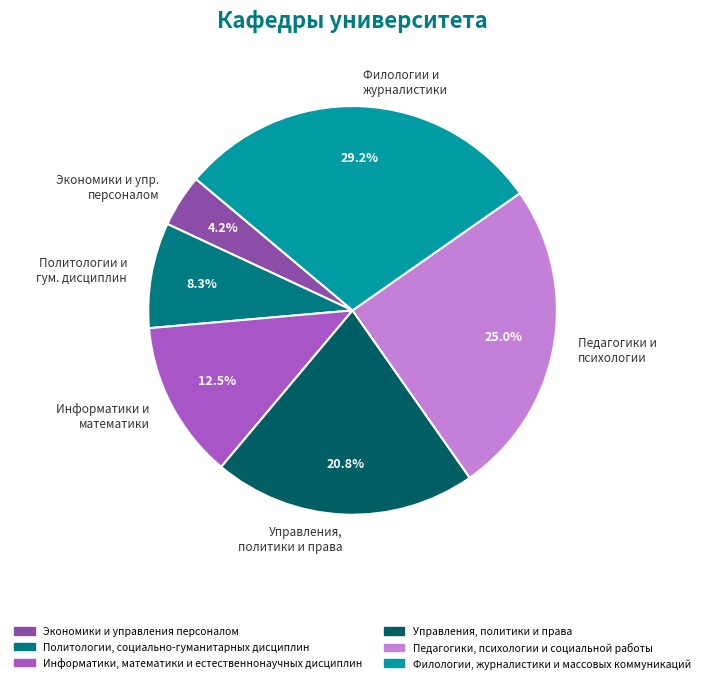

Which slice is the smallest?

Экономики и упр. персоналом